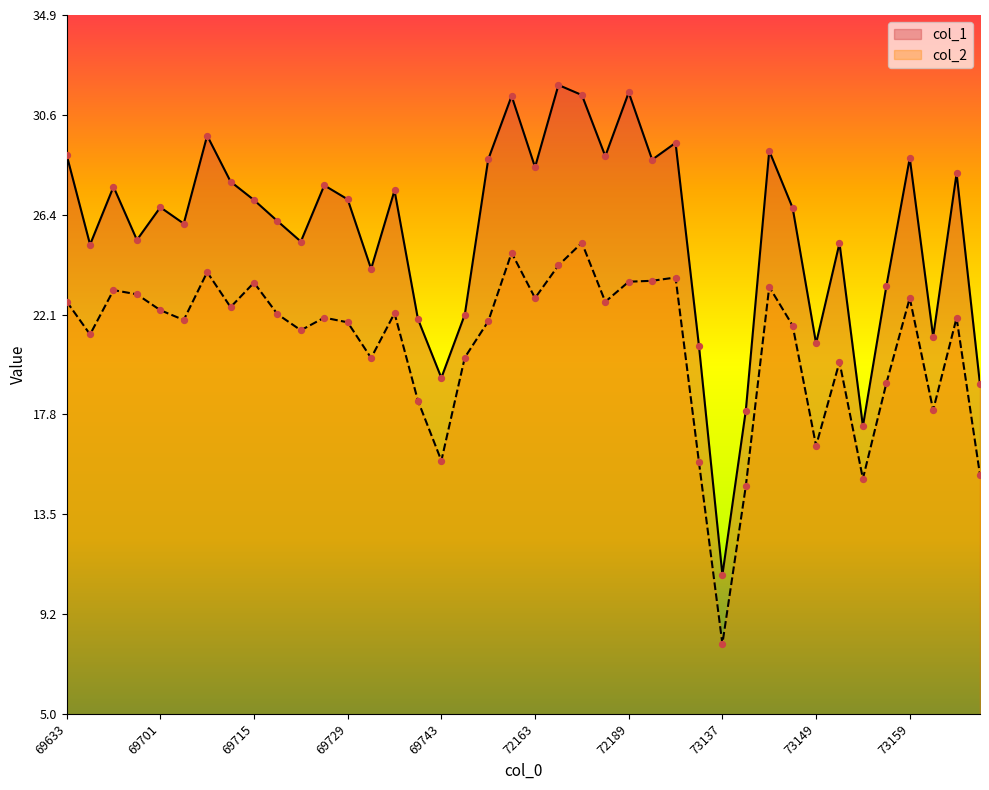

At which category is the sum across all series the highest?

72181